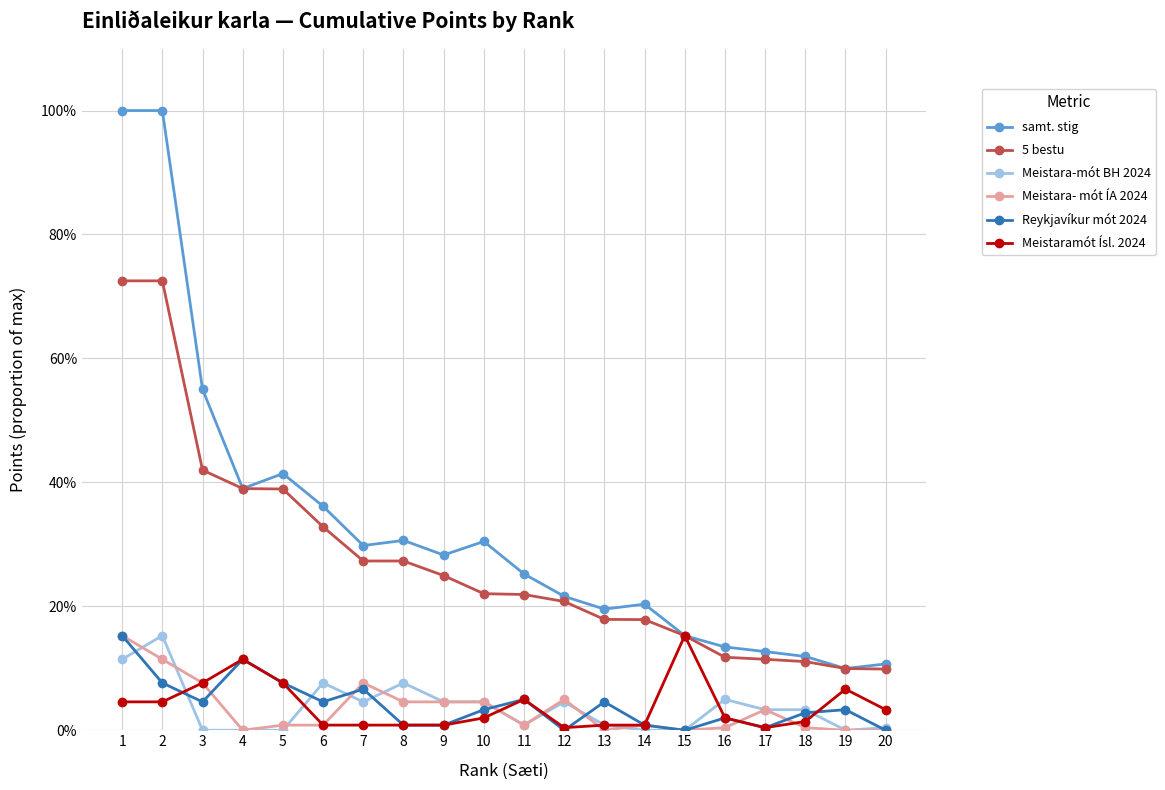

What are all the series names shown in the legend?

samt. stig, 5 bestu, Meistara-mót BH 2024, Meistara- mót ÍA 2024, Reykjavíkur mót 2024, Meistaramót Ísl. 2024